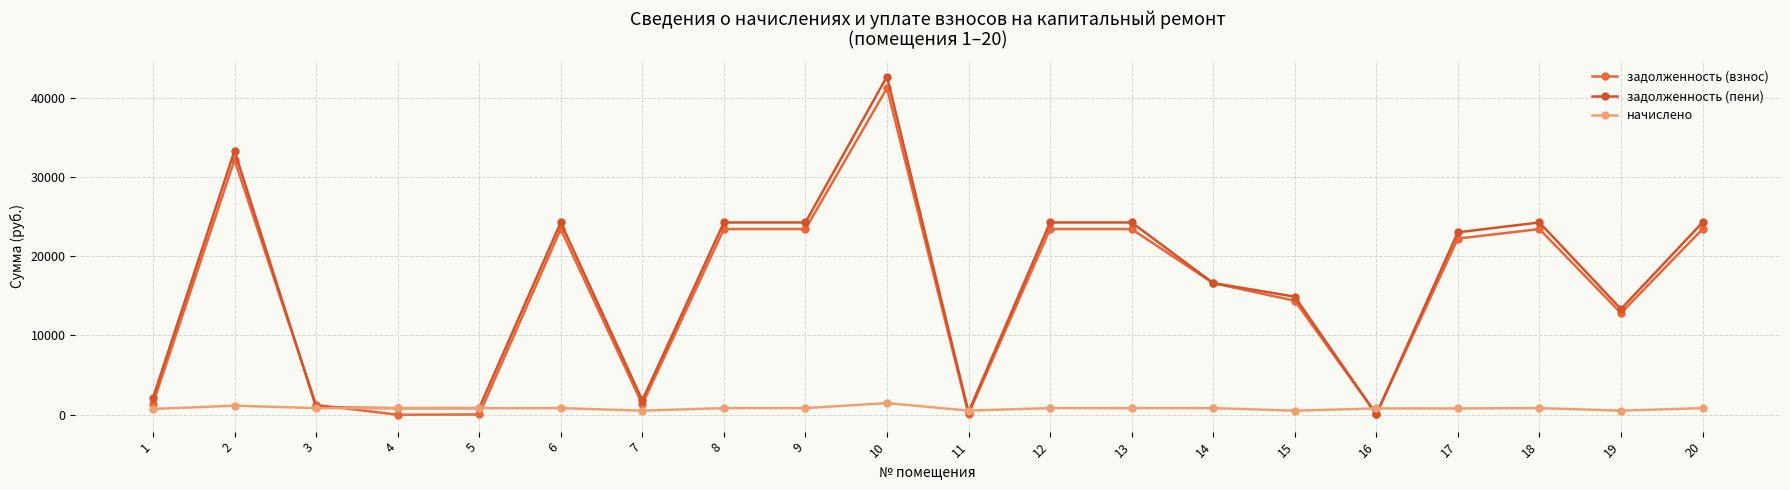

Is it true that задолженность (пени) equals 24251.2 at 6?

True